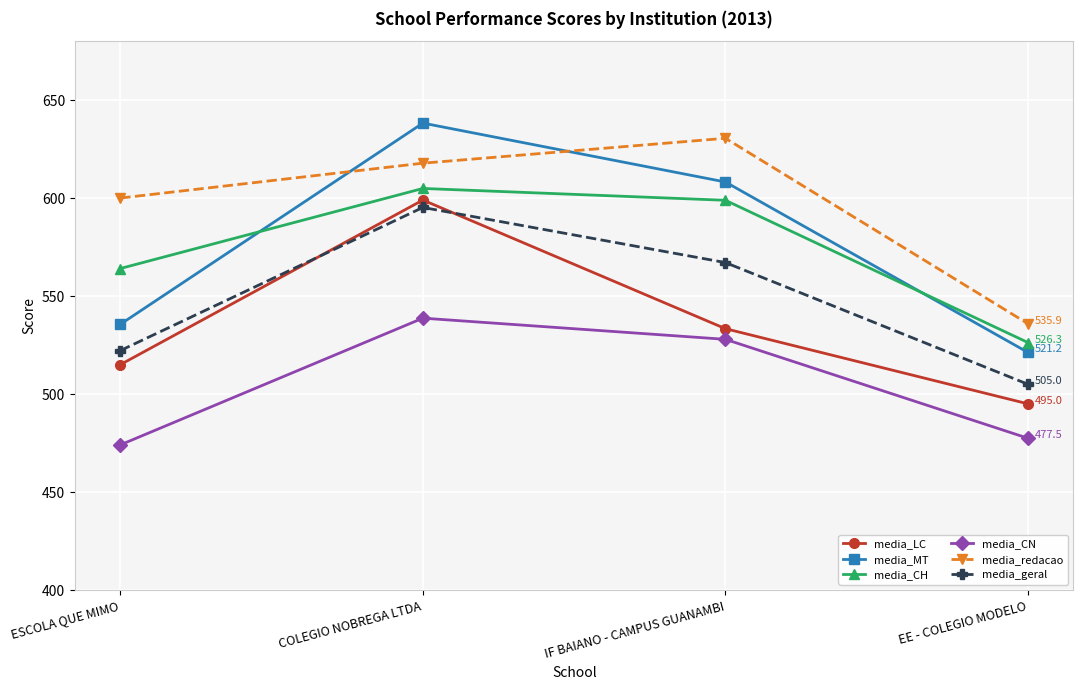

Is the value of media_geral at COLEGIO NOBREGA LTDA greater than the value of media_LC at COLEGIO NOBREGA LTDA?

No